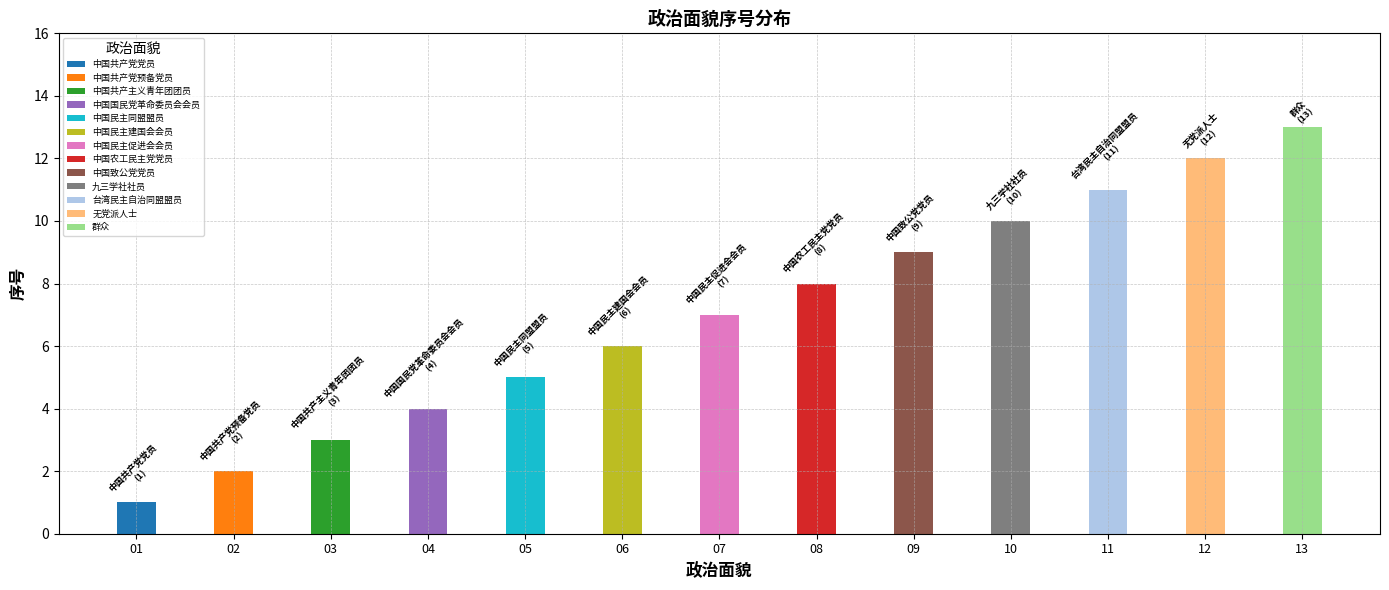

Rank the categories by value from lowest to highest.

中国共产党党员, 中国共产党预备党员, 中国共产主义青年团团员, 中国国民党革命委员会会员, 中国民主同盟盟员, 中国民主建国会会员, 中国民主促进会会员, 中国农工民主党党员, 中国致公党党员, 九三学社社员, 台湾民主自治同盟盟员, 无党派人士, 群众